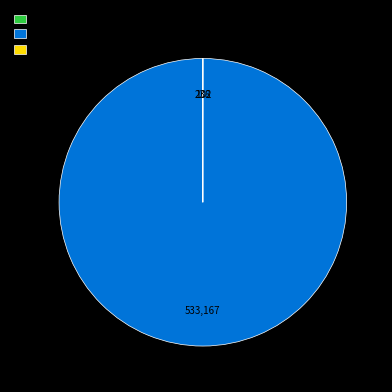

Is it true that Working age is 100% of the pie?

True